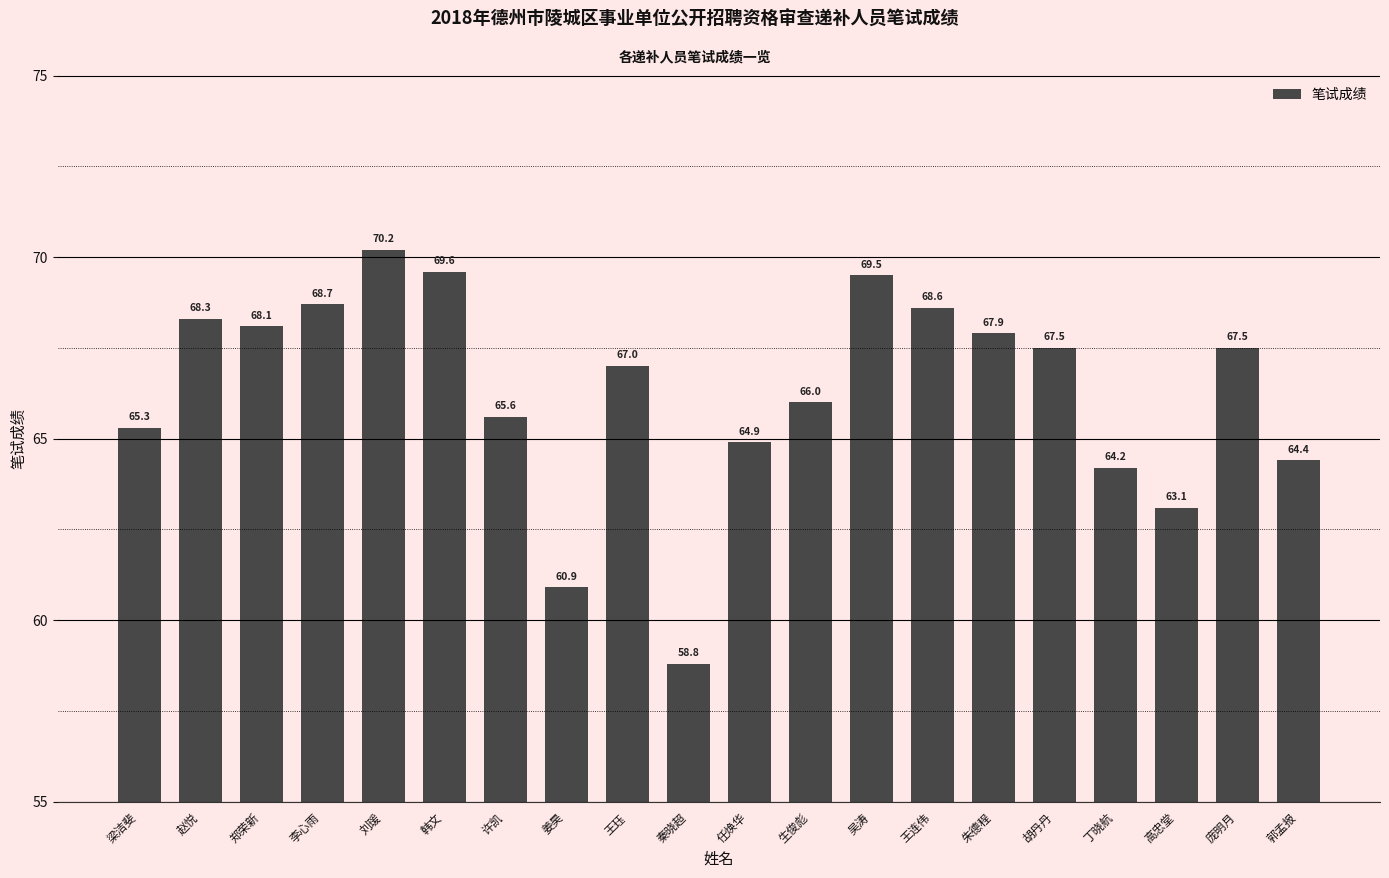

Count the number of data series in this chart.

1